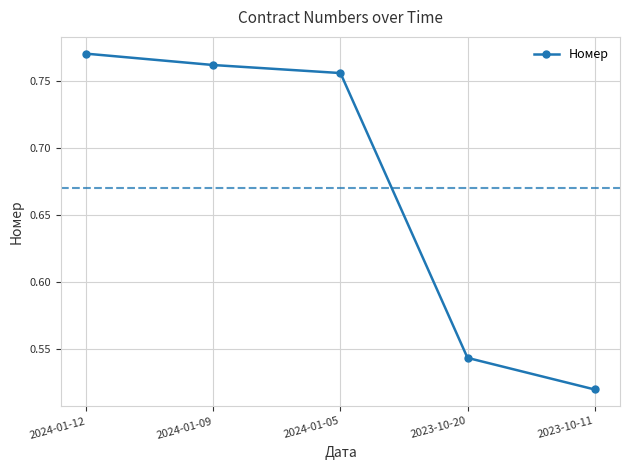

Rank the categories by value from highest to lowest.

2024-01-12, 2024-01-09, 2024-01-05, 2023-10-20, 2023-10-11